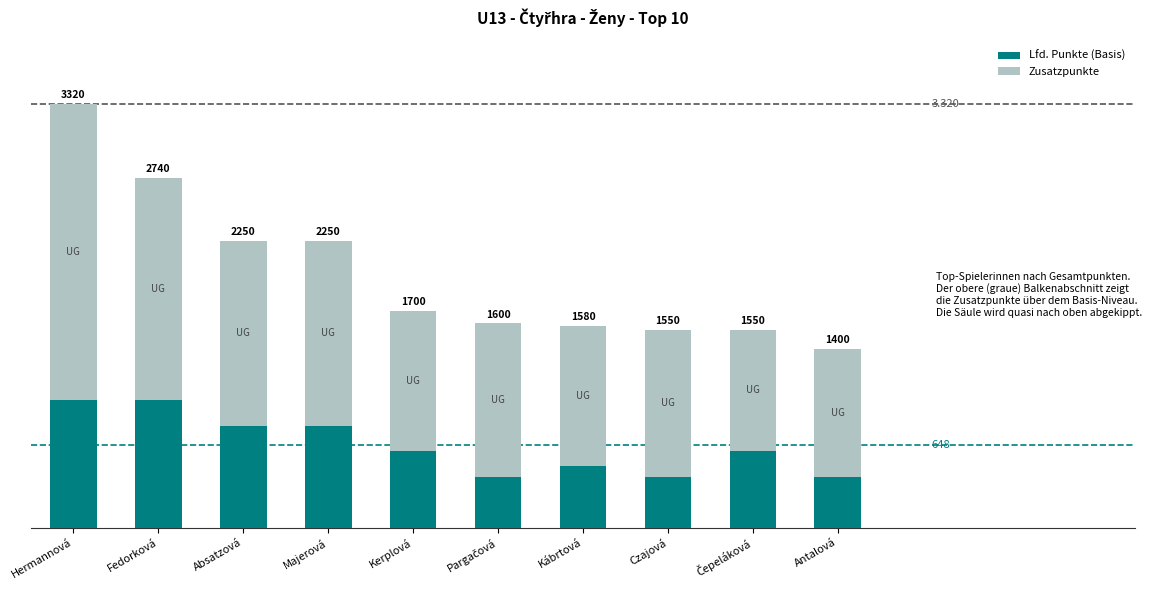

Are the bars horizontal?

No